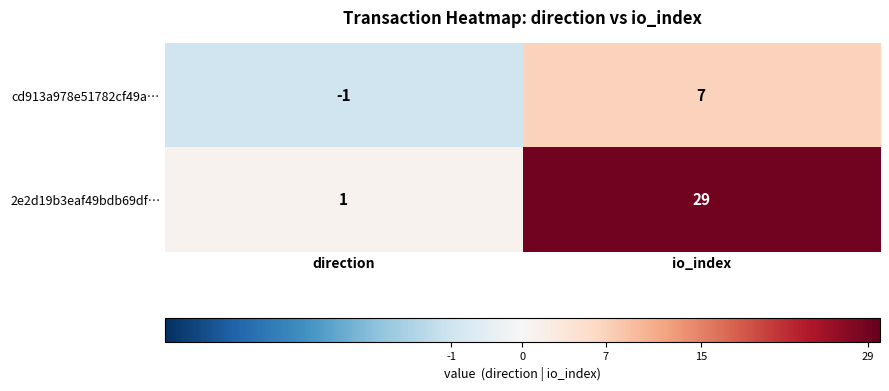

Reading right to left, what are all the values shown in this chart?

cd913a978e51782cf49a…: io_index=7	direction=-1
2e2d19b3eaf49bdb69df…: io_index=29	direction=1